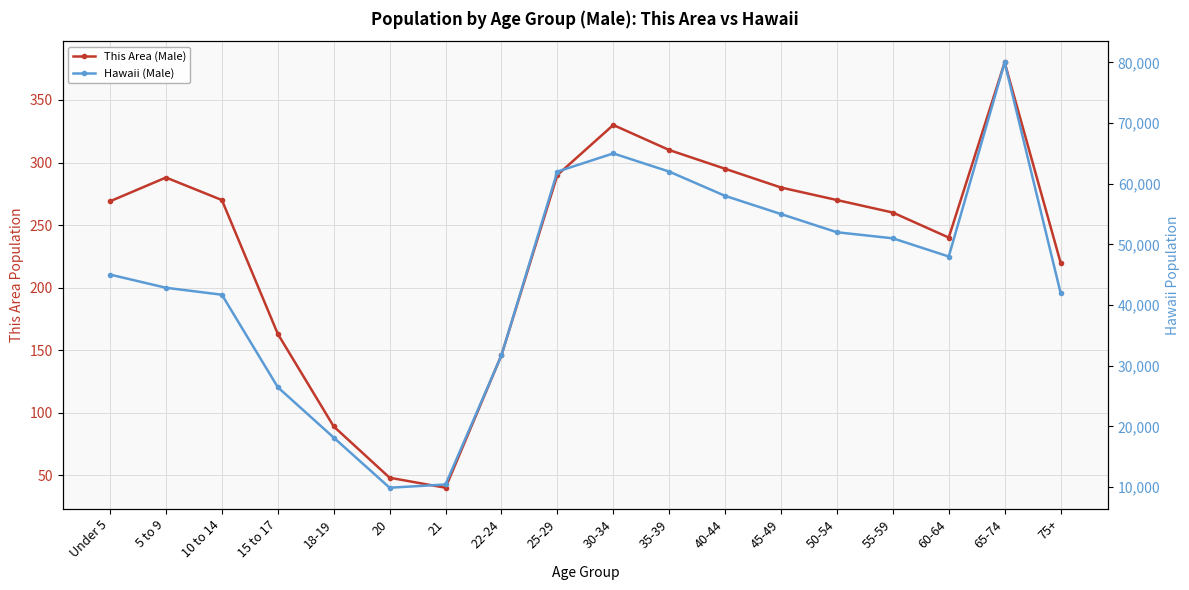

Rank the categories by This Area (Male) value from lowest to highest.

21, 20, 18-19, 22-24, 15 to 17, 75+, 60-64, 55-59, Under 5, 10 to 14, 50-54, 45-49, 5 to 9, 25-29, 40-44, 35-39, 30-34, 65-74